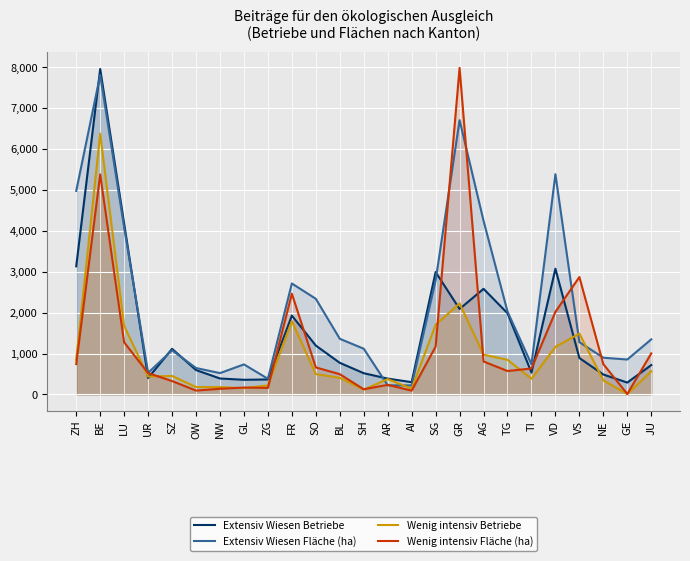

What is the label of the 9th point from the left?

ZG